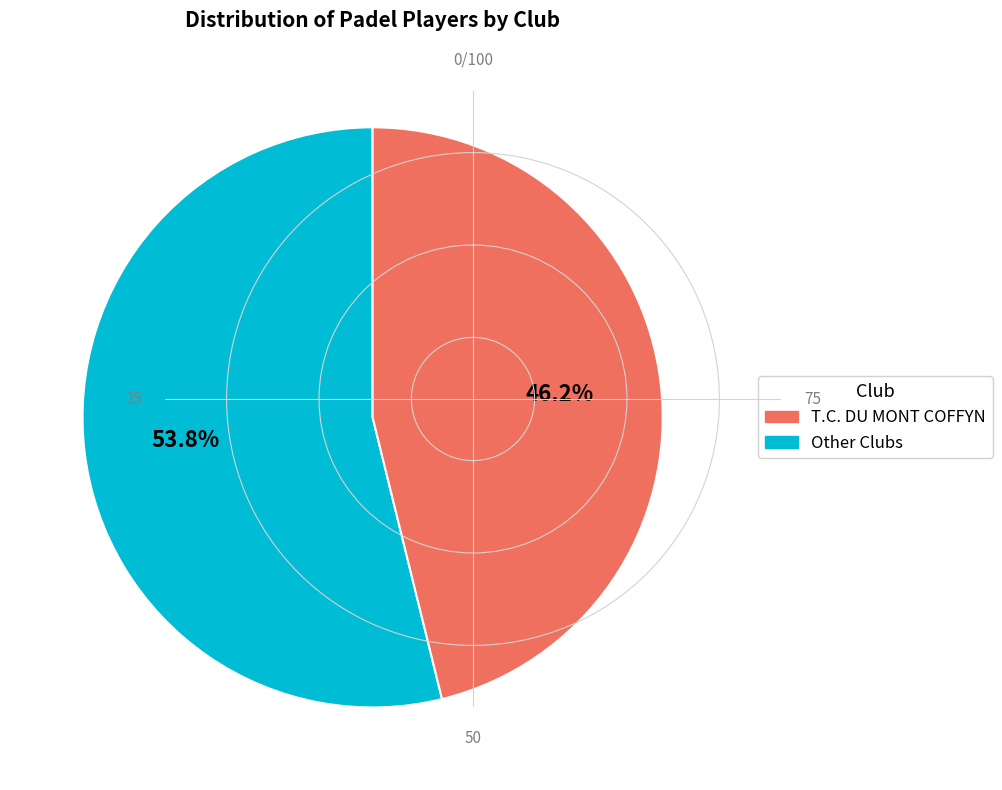

To the nearest percent, what is the difference between the largest and smallest slice percentages?

8%